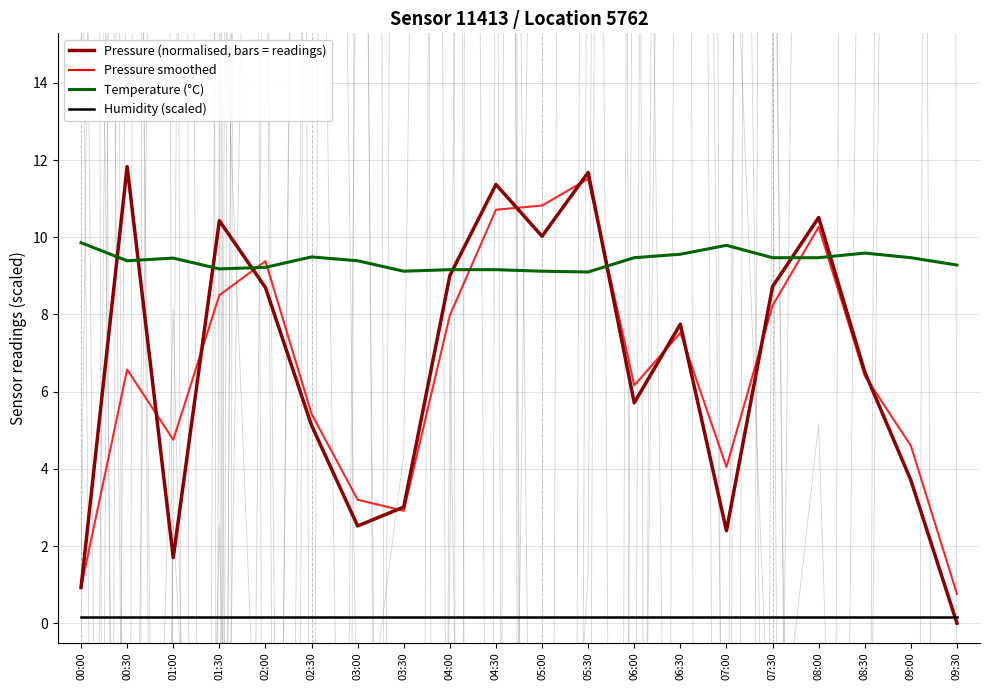

What is the difference between the maximum and minimum values in the Temperature (°C) series?

0.8